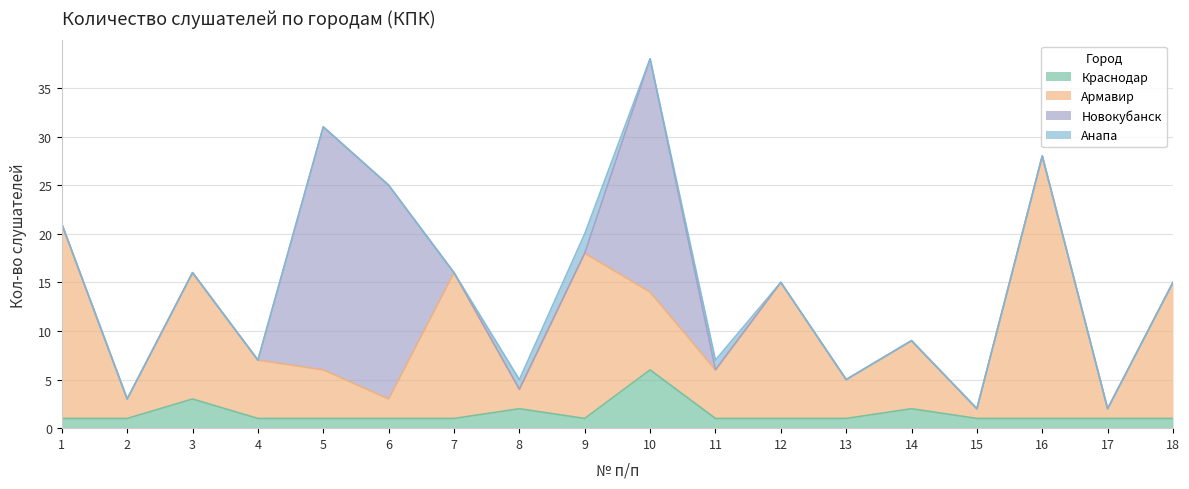

Which series has the widest spread of values?

Армавир